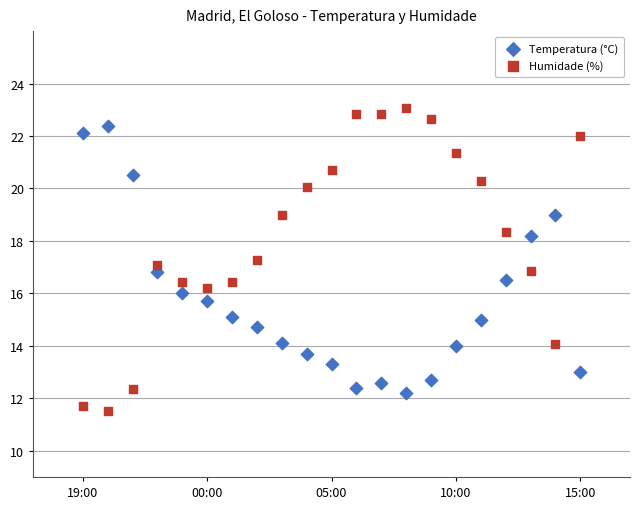

Which series has the widest spread of Y values?

Humidade (%)